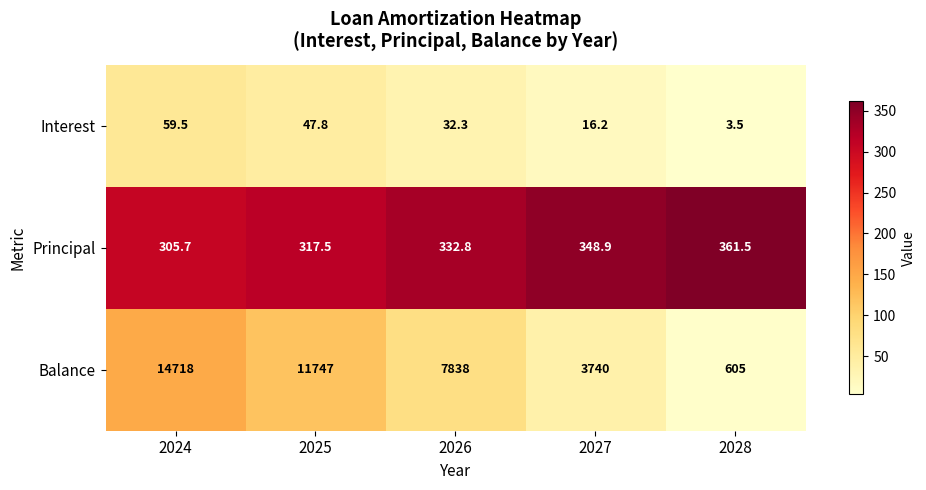

What is the difference between the maximum and minimum values in the Principal series?

55.8